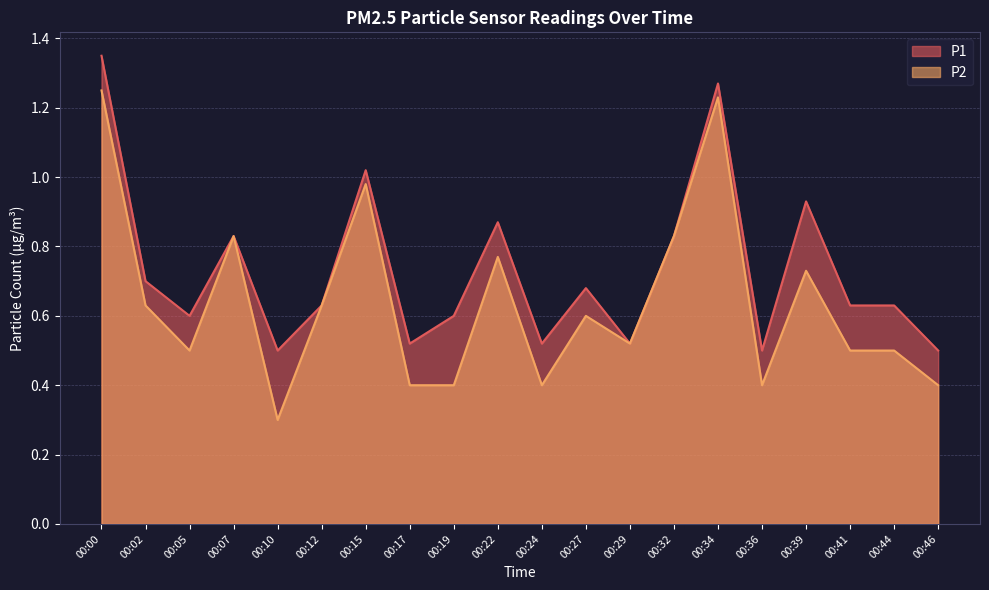

Rank the categories by P1 value from highest to lowest.

00:00, 00:34, 00:15, 00:39, 00:22, 00:07, 00:32, 00:02, 00:27, 00:12, 00:41, 00:44, 00:05, 00:19, 00:17, 00:24, 00:29, 00:10, 00:36, 00:46